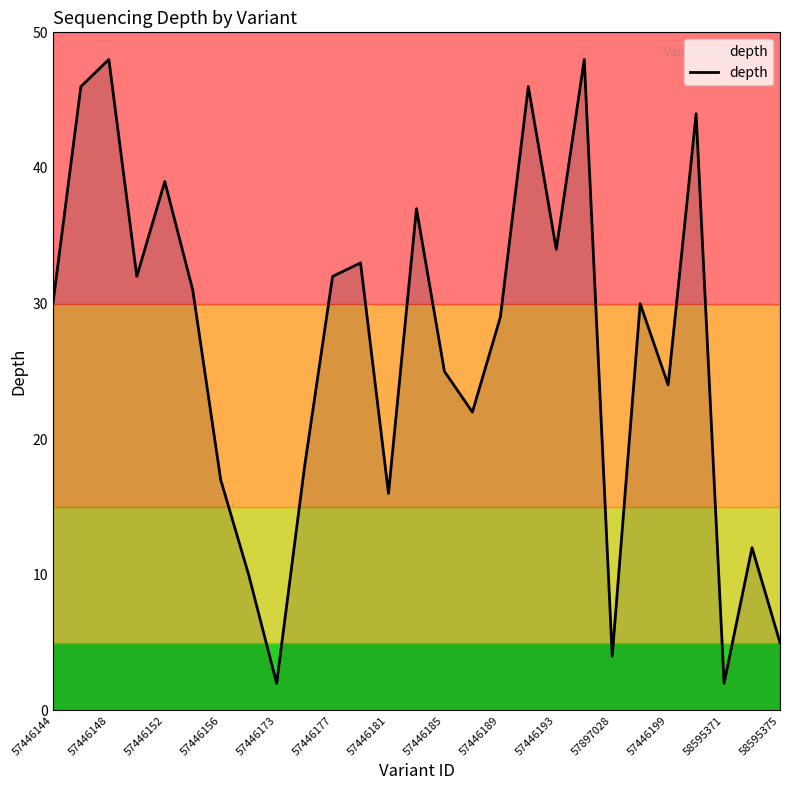

How many categories are shown in the chart?

27